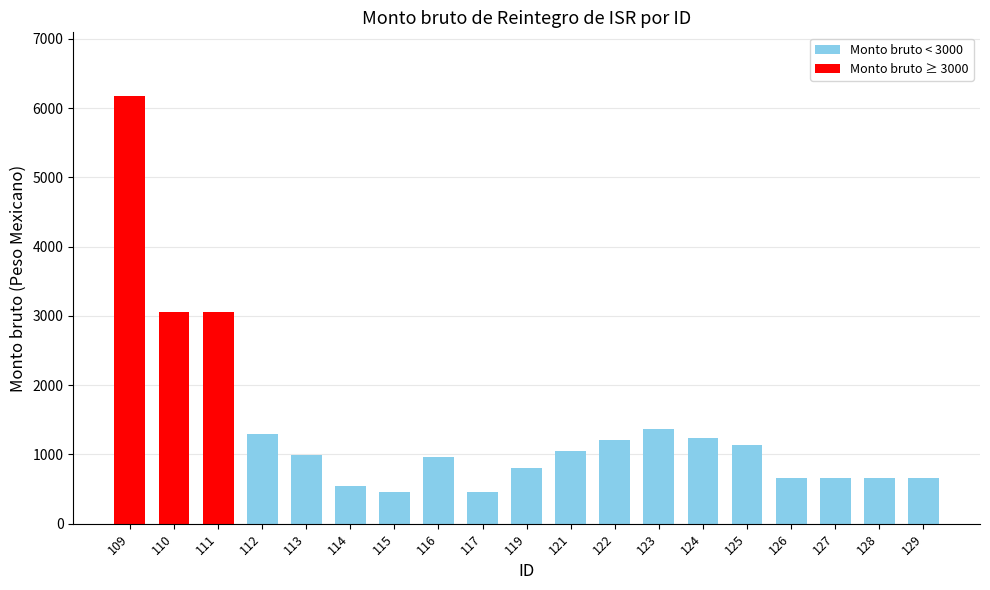

What is the sum of all values?

26443.7